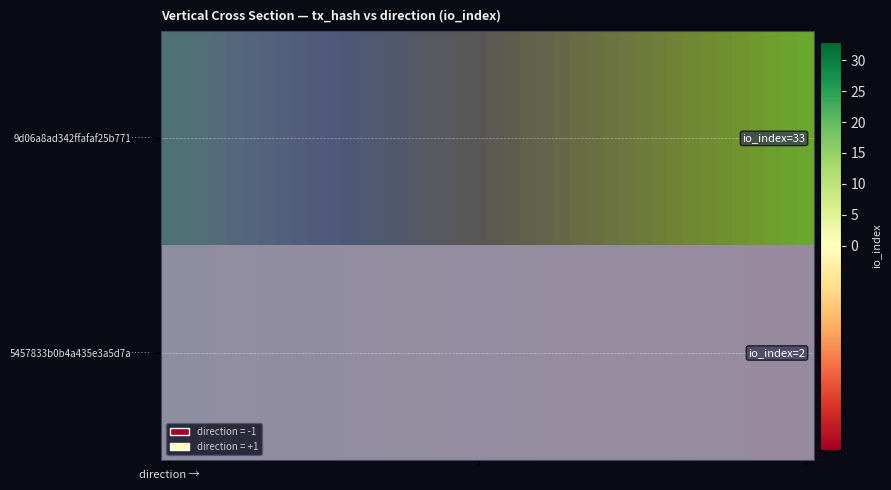

How many data points does each series have?

40